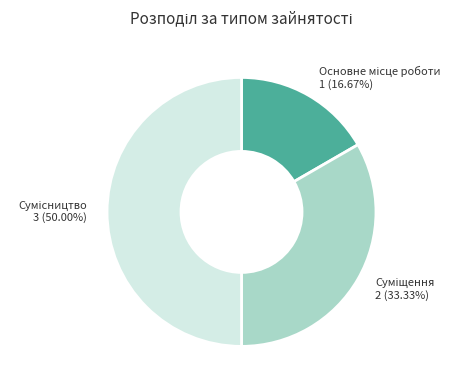

How many segments does this pie chart have?

3